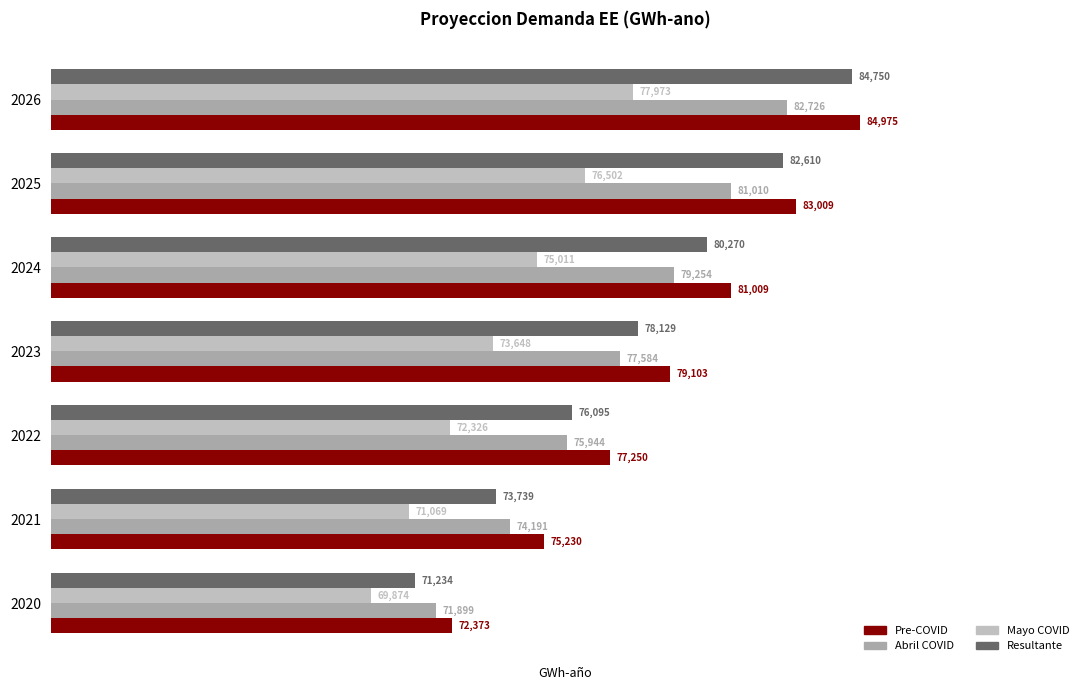

What is the average value of the Mayo COVID series?

73772.0